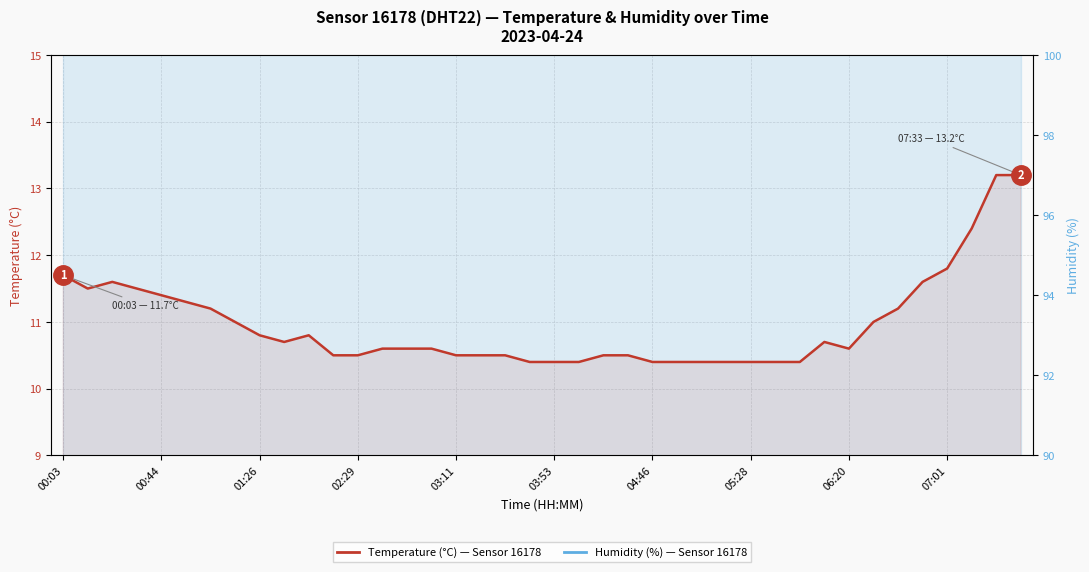

True or false: Humidity (%) — Sensor 16178 has a value of 97.2 at 39.

True